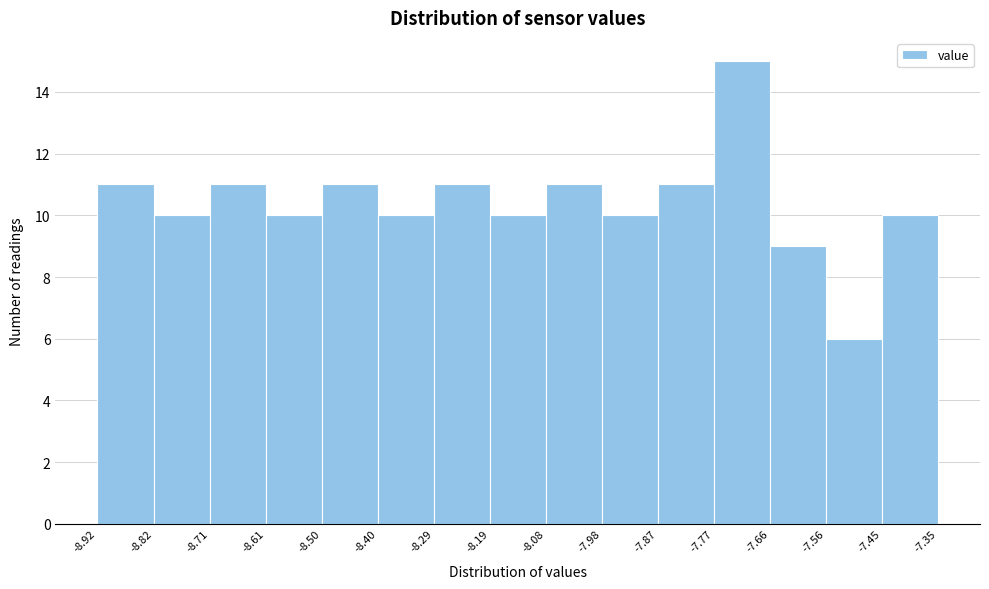

What is the height of the bar covering -8.29 to -8.19 on the x-axis? The values are not printed on the chart, so give them approximately, as read against the axis.

11